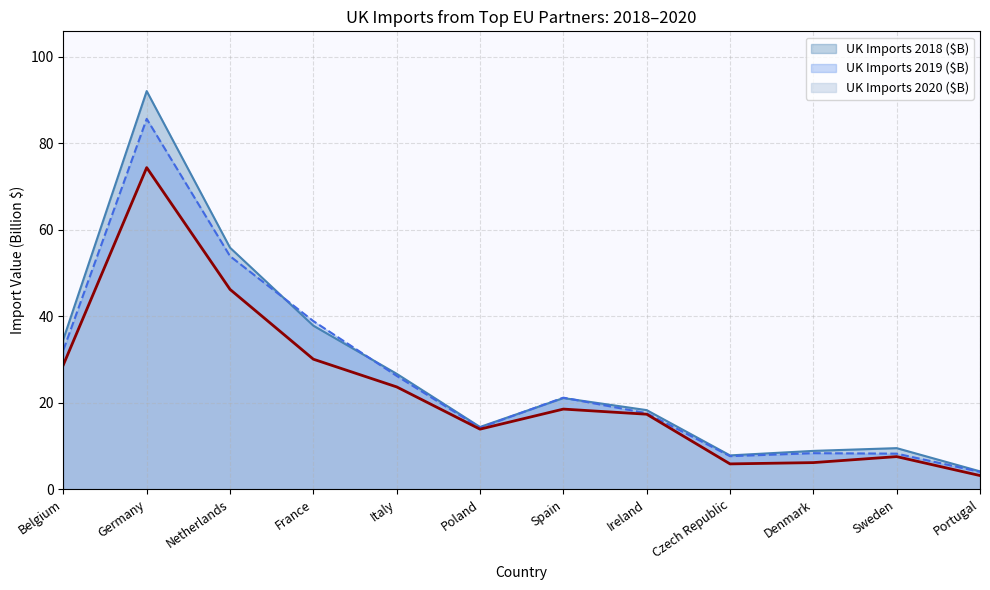

True or false: UK Imports 2020 ($B) has more than 1 interior local peaks.

True